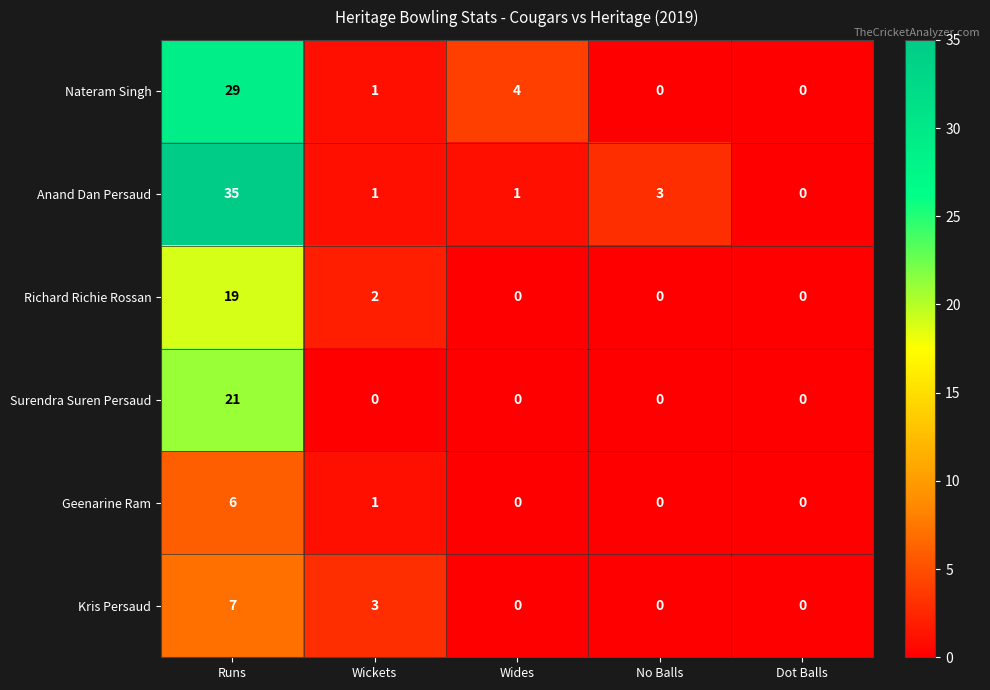

True or false: Geenarine Ram has a value of 3 at No Balls.

False